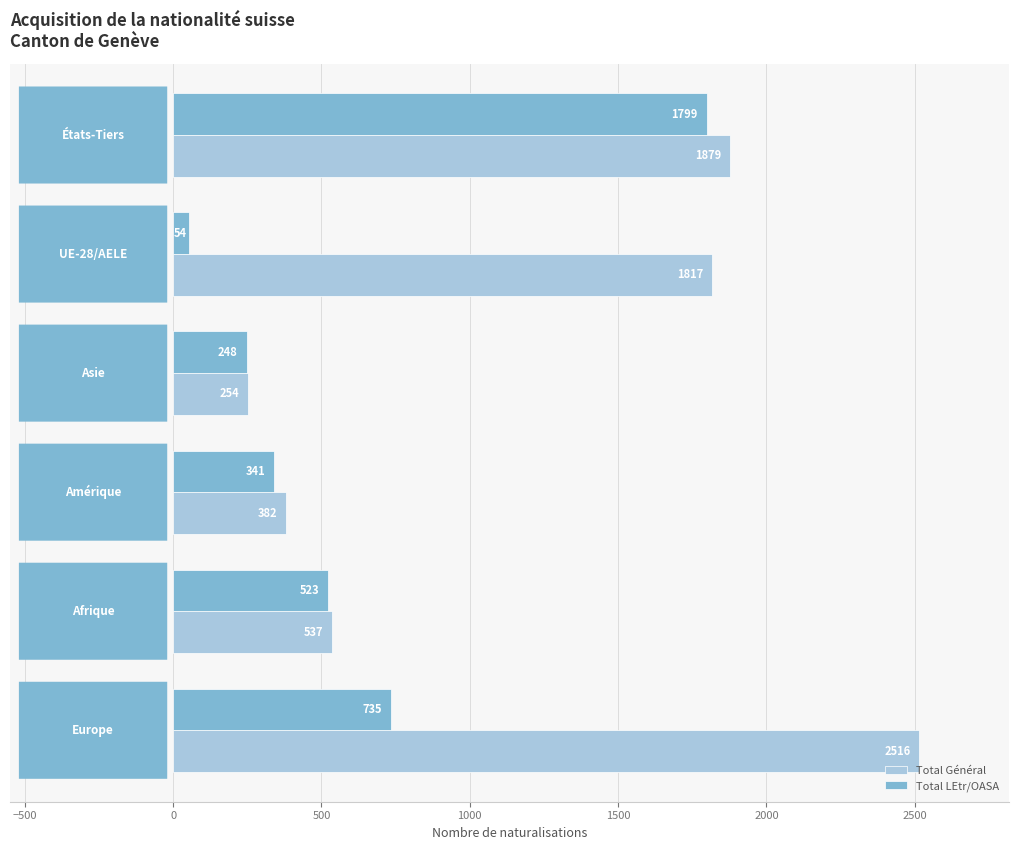

Which series has the widest spread of values?

Total Général